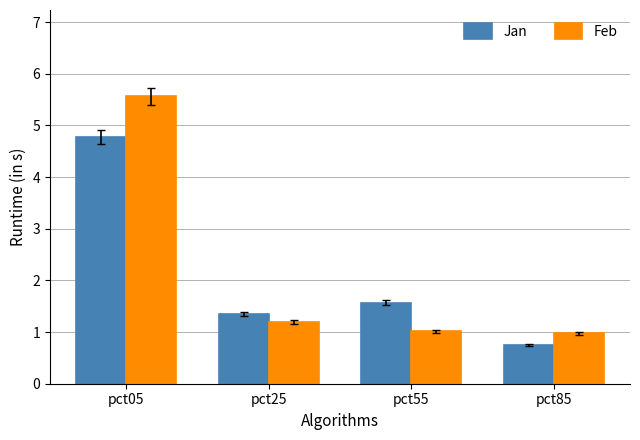

Rank the series by their average value, from lowest to highest.

Jan, Feb